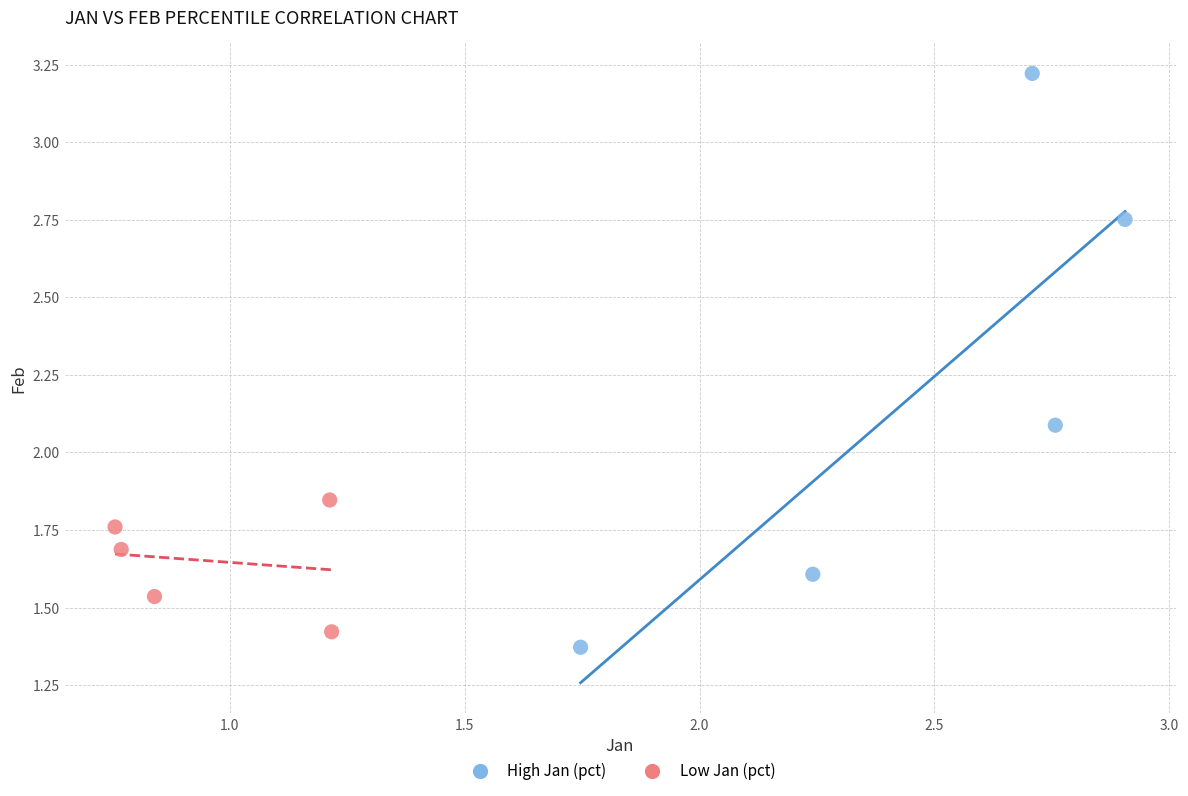

Which series has the widest spread of Y values?

High Jan (pct)